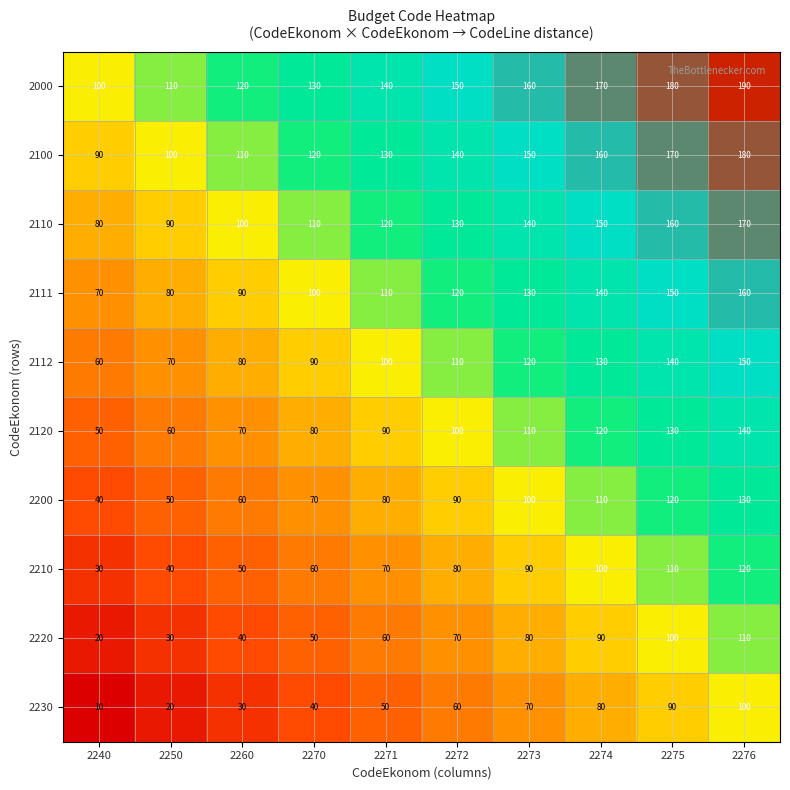

At which label is 2110 closest to 125?

2271